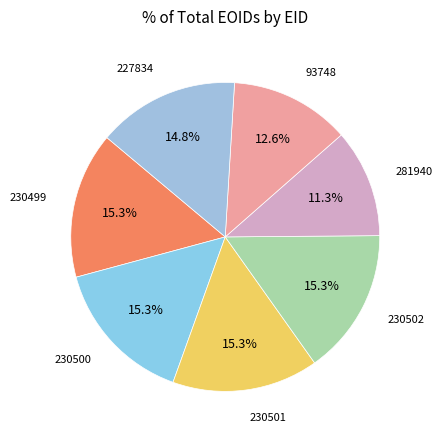

What is the ratio of the value at 230502 to the value at 227834?

1.0